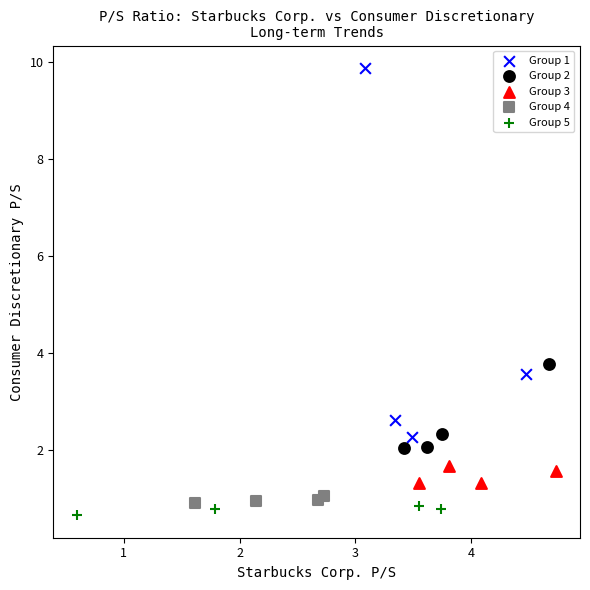

Which series reaches the maximum Y coordinate?

Group 1